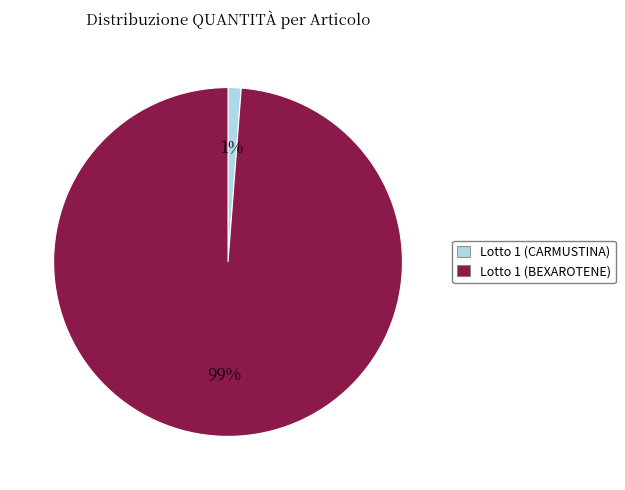

To the nearest percent, what is the difference between the largest and smallest slice percentages?

98%